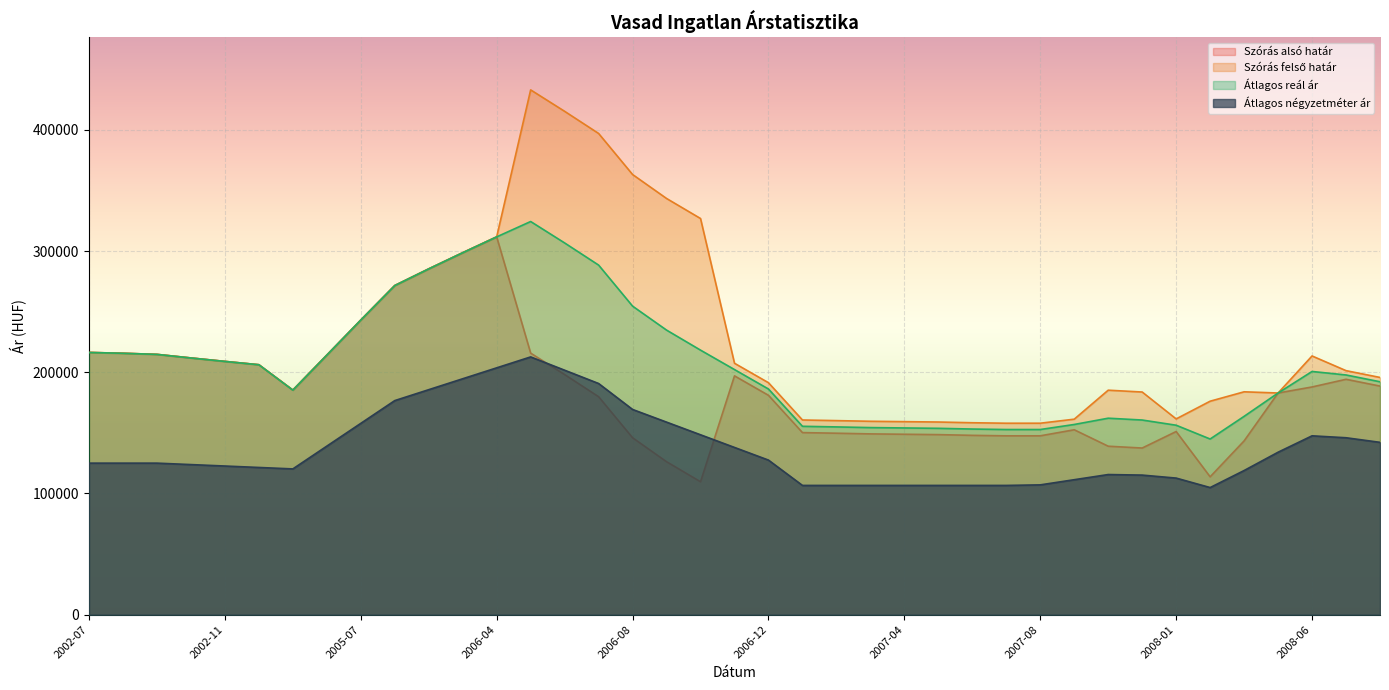

The value of Átlagos reál ár at 2006-11 is 202193. True or false?

True